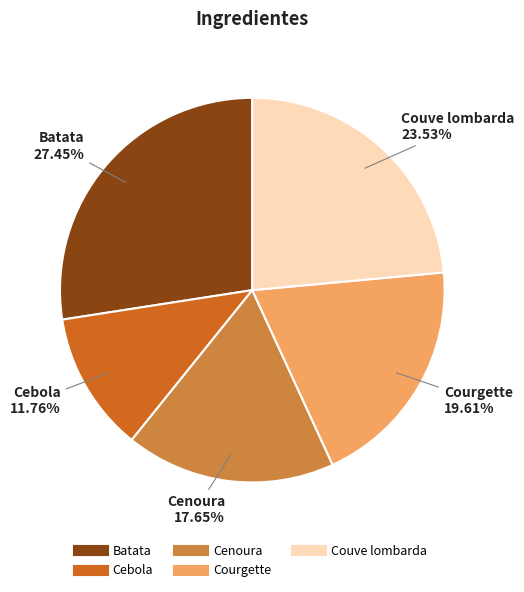

Count the number of slices in the pie.

5